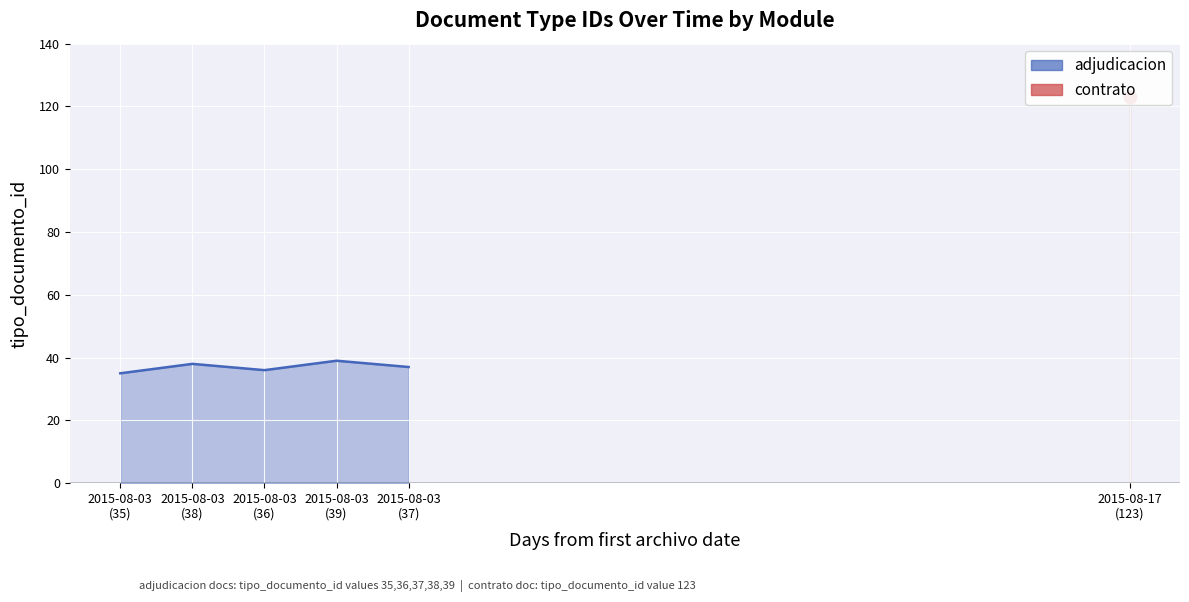

Between 2015-08-03
(36) and 2015-08-03
(35), which is larger?

2015-08-03
(36)